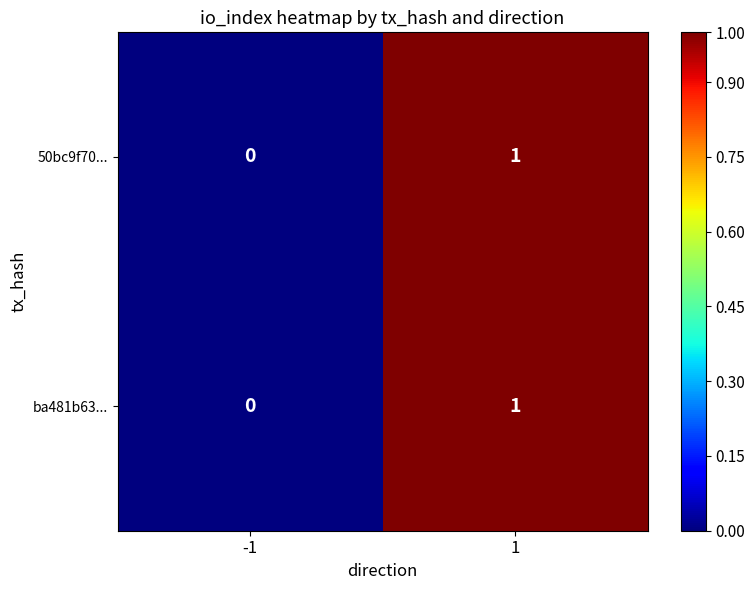

Is it true that ba481b63... equals 1 at 1?

True